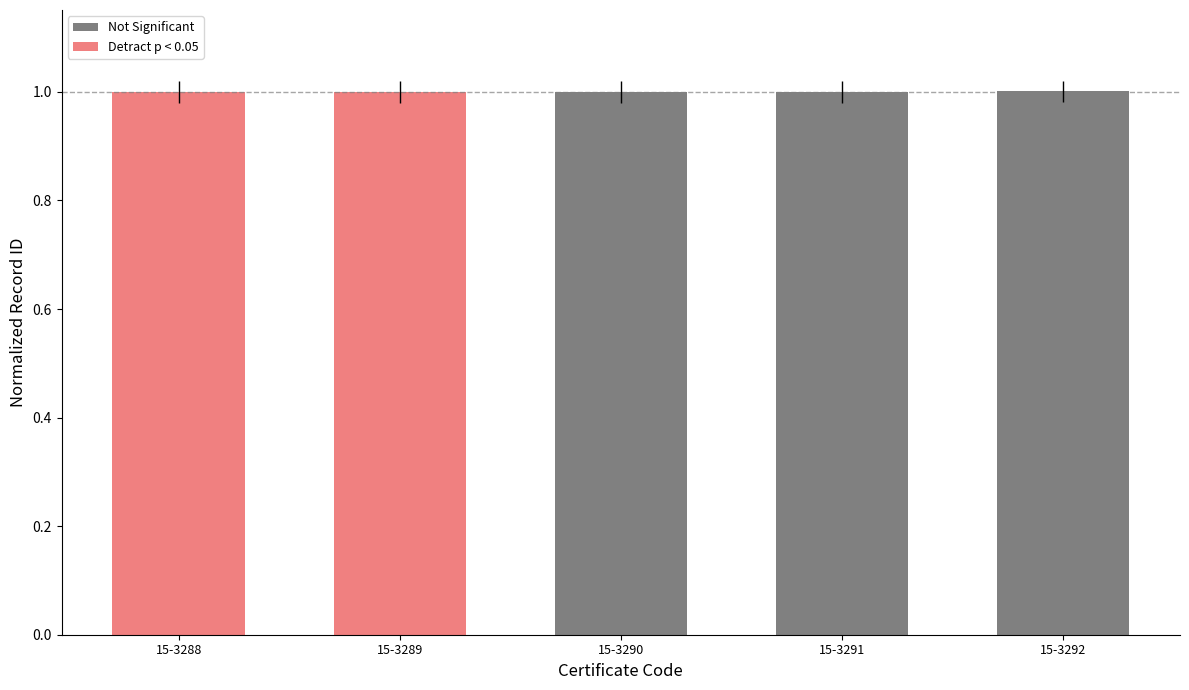

What is the ratio of the value at 15-3292 to the value at 15-3290?

1.0